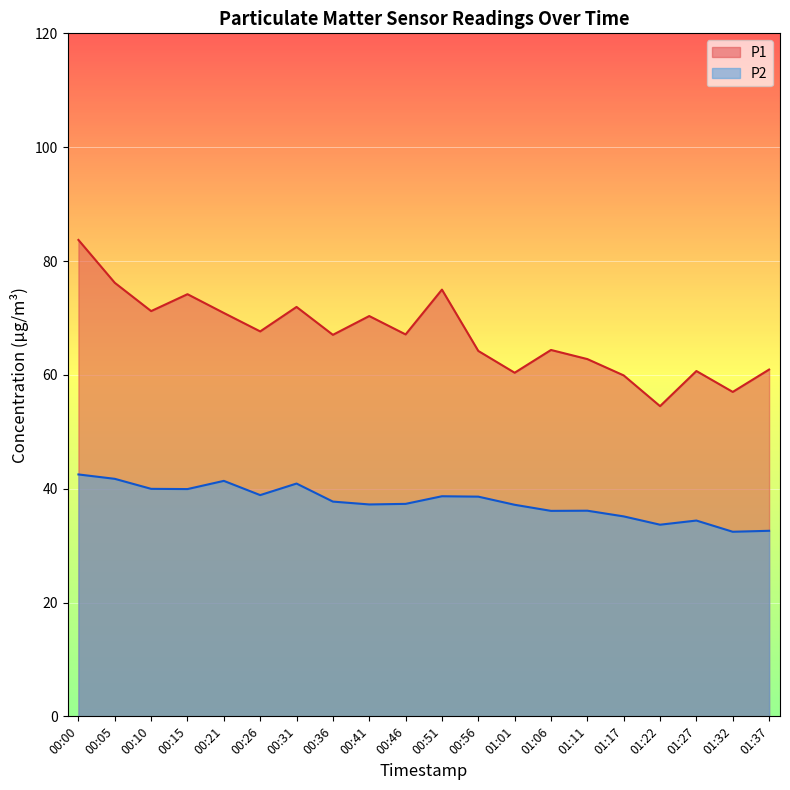

At which category does the chart reach its minimum across all series?

01:32